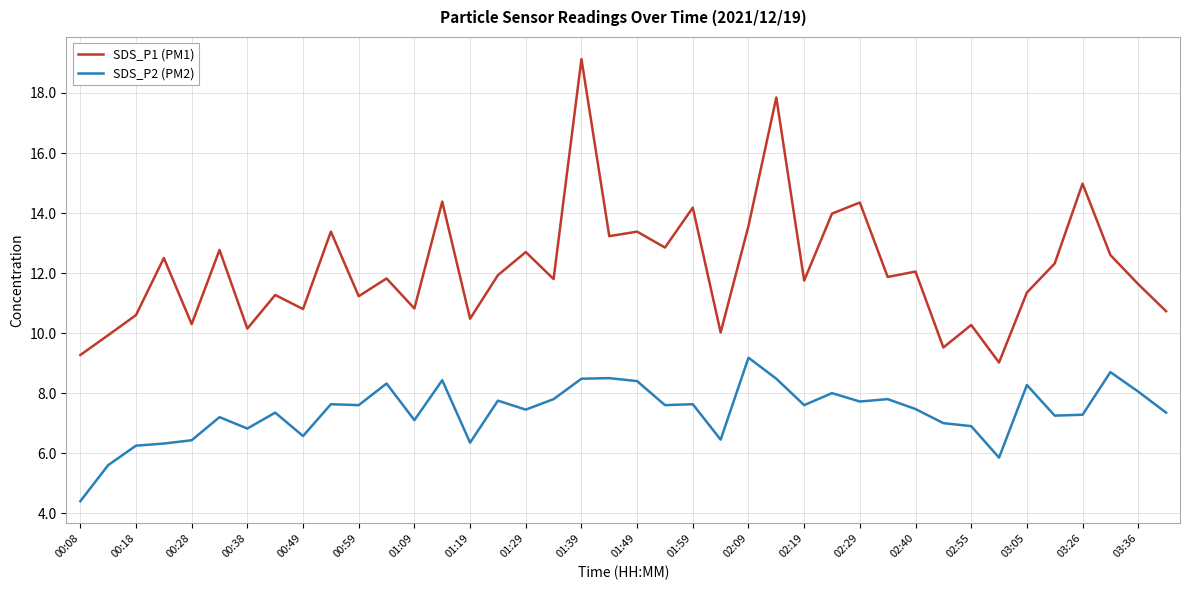

True or false: SDS_P1 (PM1) and SDS_P2 (PM2) cross at least once.

False